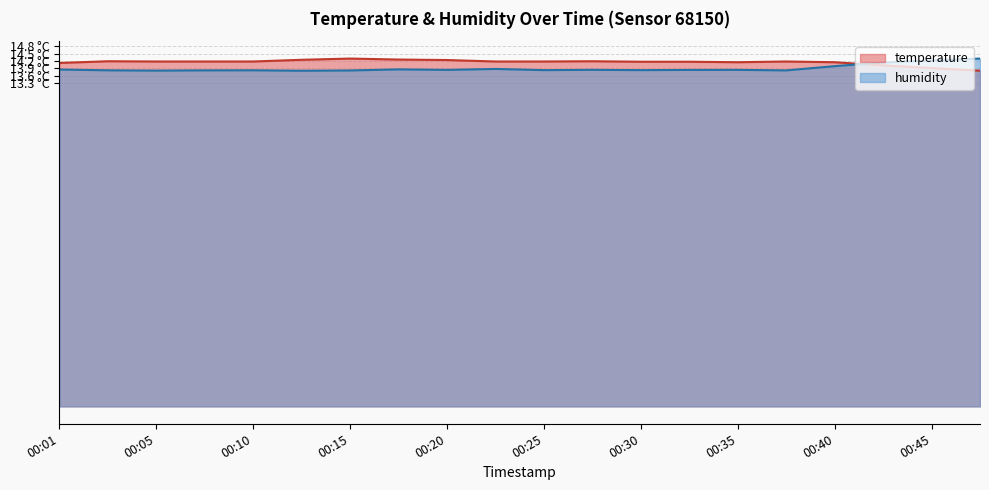

What are all the series names shown in the legend?

temperature, humidity